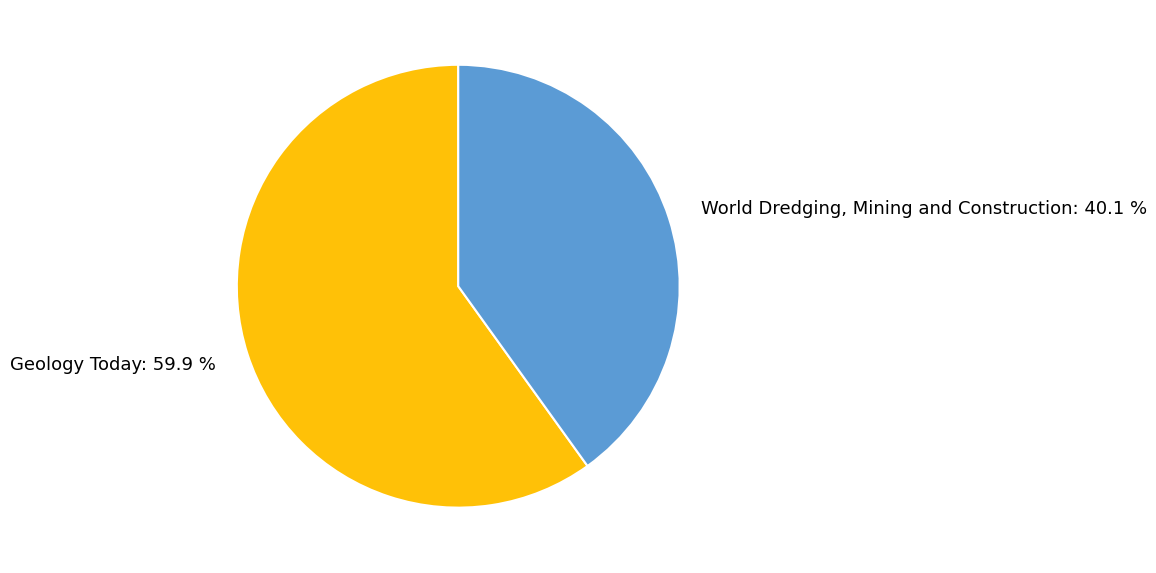

What is the ratio of the value at Geology Today to the value at World Dredging, Mining and Construction?

1.5